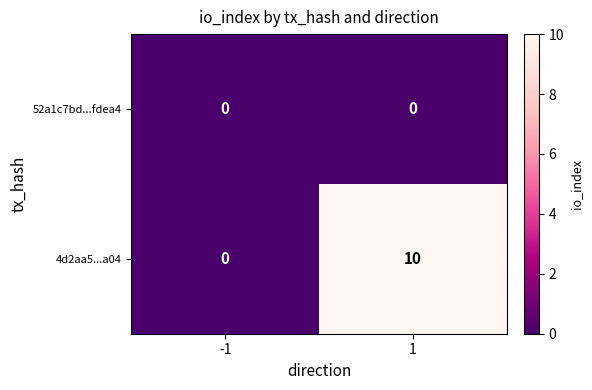

The value of 4d2aa5...a04 at -1 is -4. True or false?

False